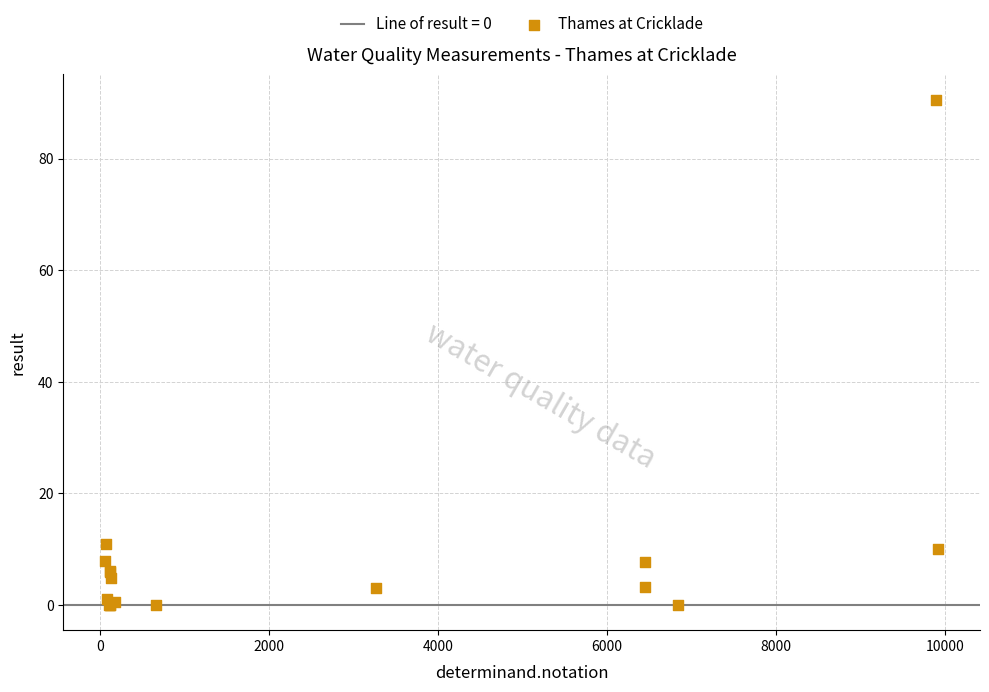

What Y value in the scatter plot is closest to 45?

11.0